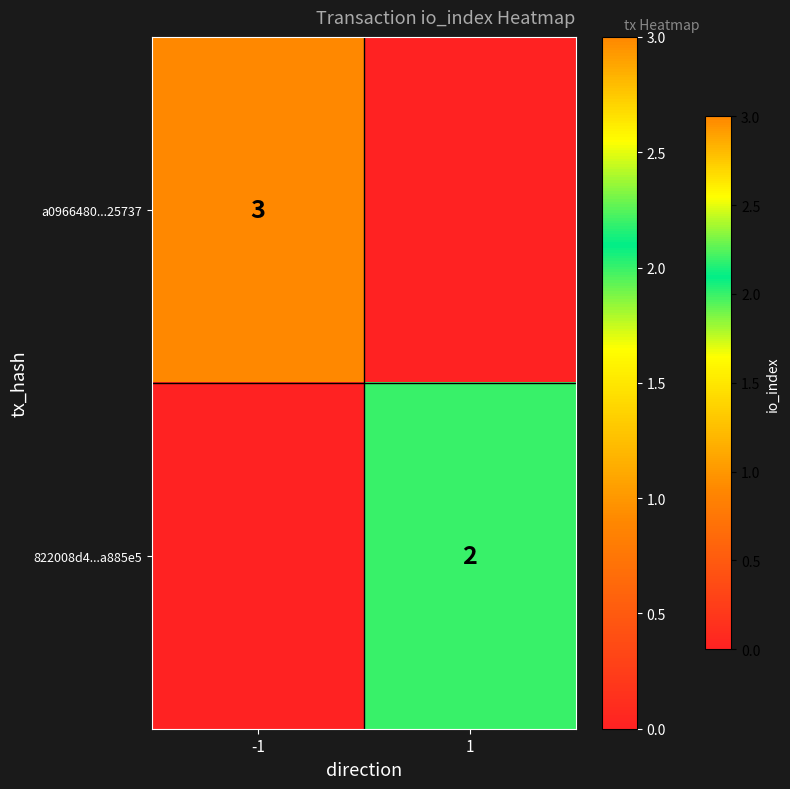

Is it true that 822008d4...a885e5 equals 2 at 1?

True